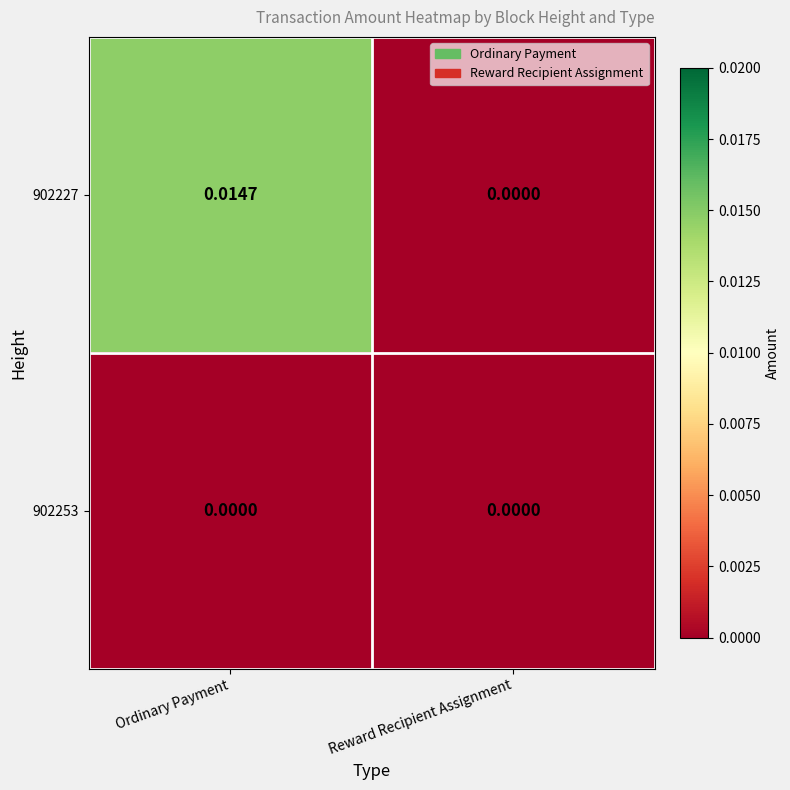

Count the number of categories in the chart.

2